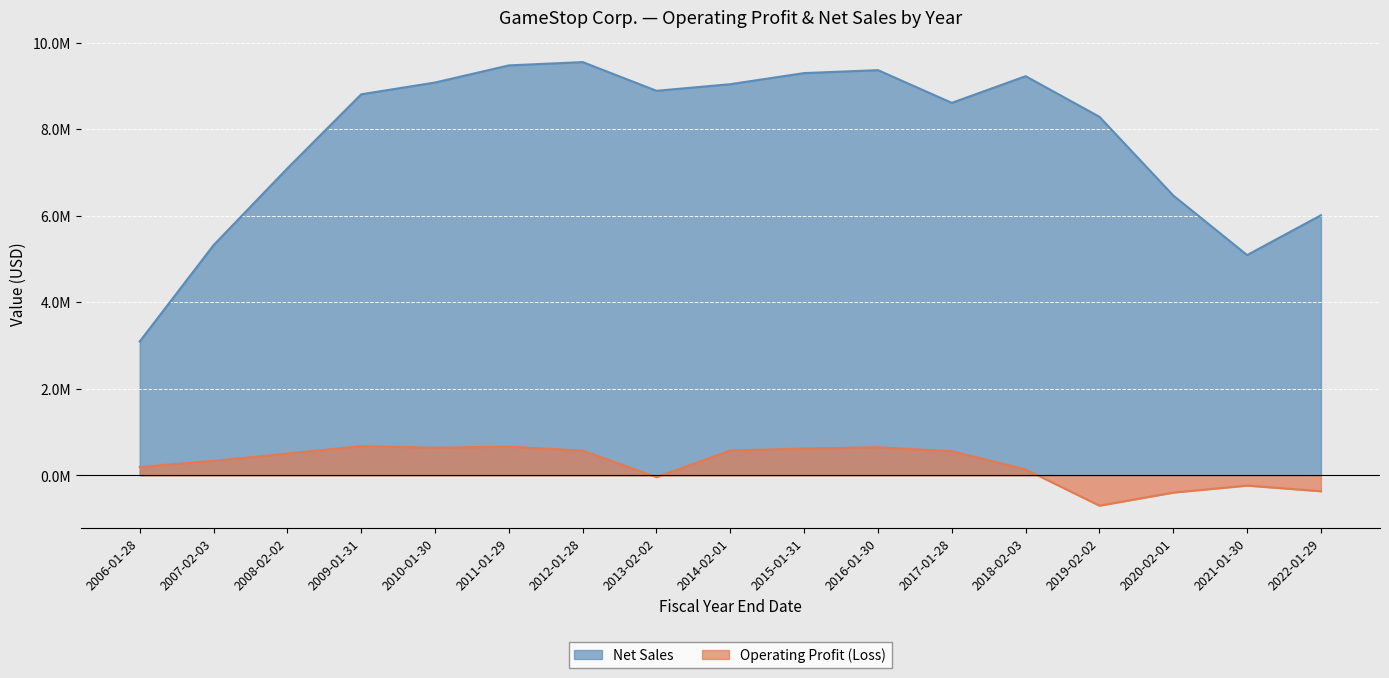

How many negative values does the Operating Profit (Loss) series have?

5